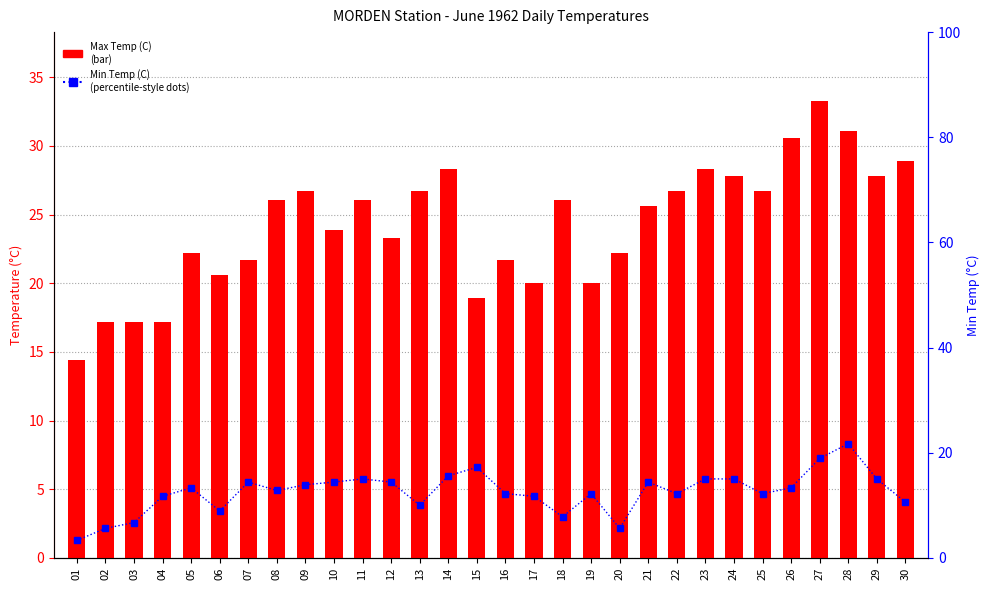

Rank the categories by Max Temp (C) value from highest to lowest.

27, 28, 26, 30, 14, 23, 24, 29, 09, 13, 22, 25, 08, 11, 18, 21, 10, 12, 05, 20, 07, 16, 06, 17, 19, 15, 02, 03, 04, 01